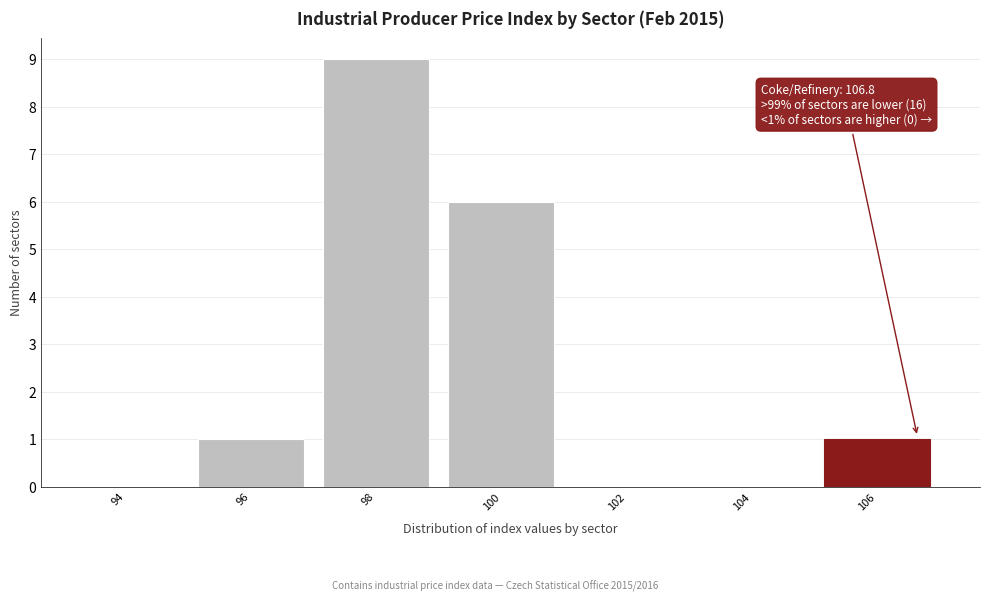

Reading right to left, transcribe all the data shown in this chart.

106=1	104=0	102=0	100=6	98=9	96=1	94=0